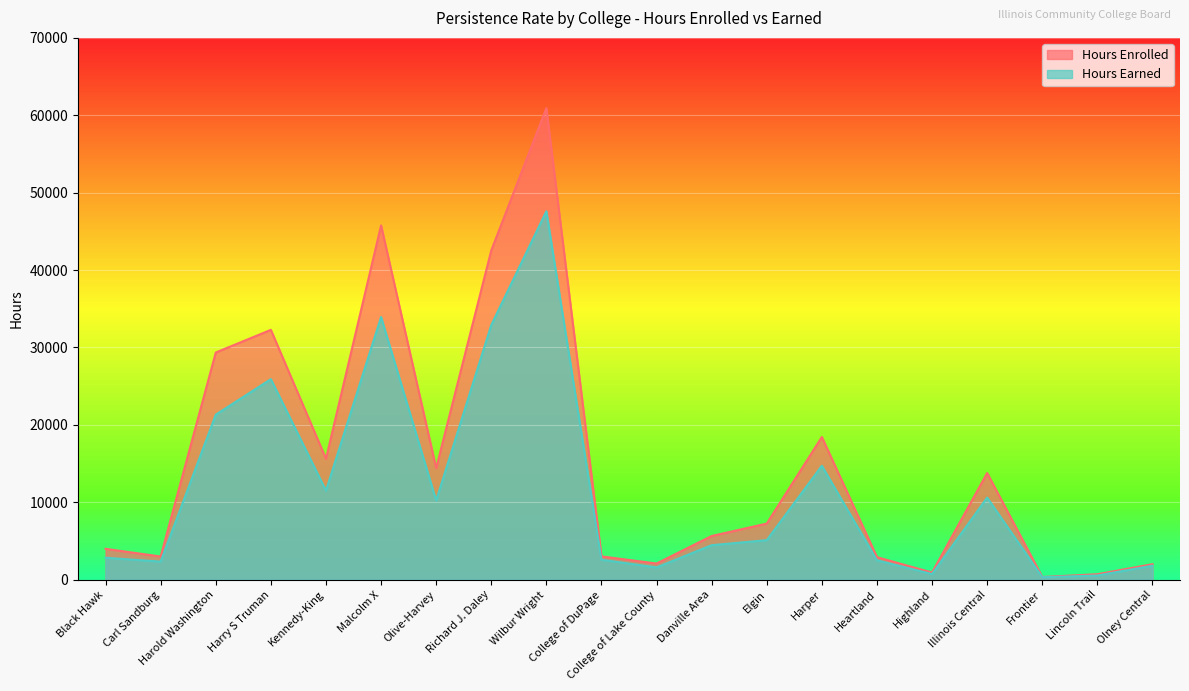

The Hours Earned series shows 5106 at Elgin. True or false?

True